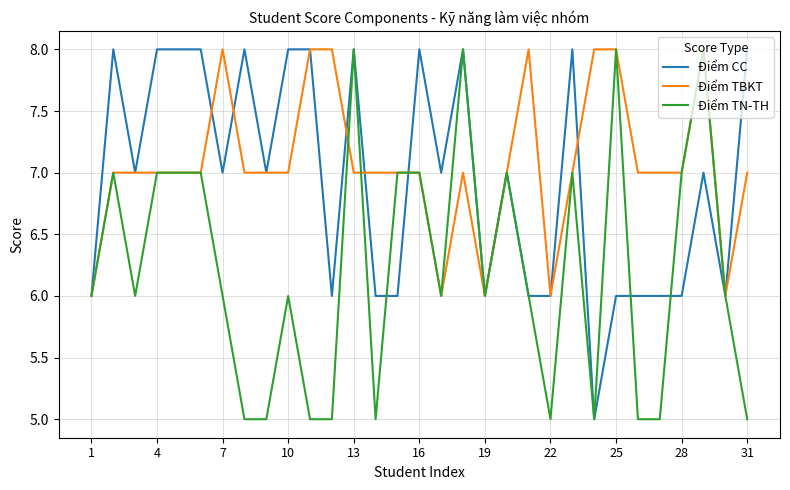

What is the highest value of the Điểm TN-TH series?

8